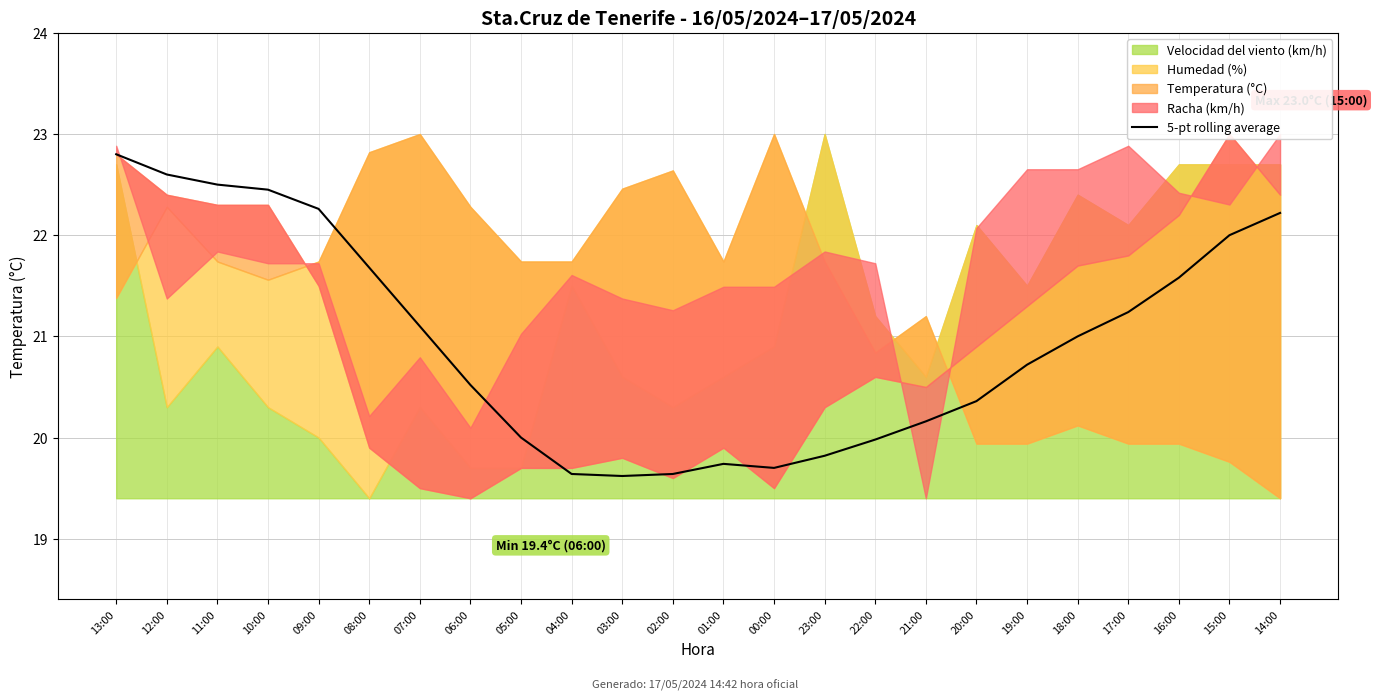

What is the label of the 7th point from the left?

07:00